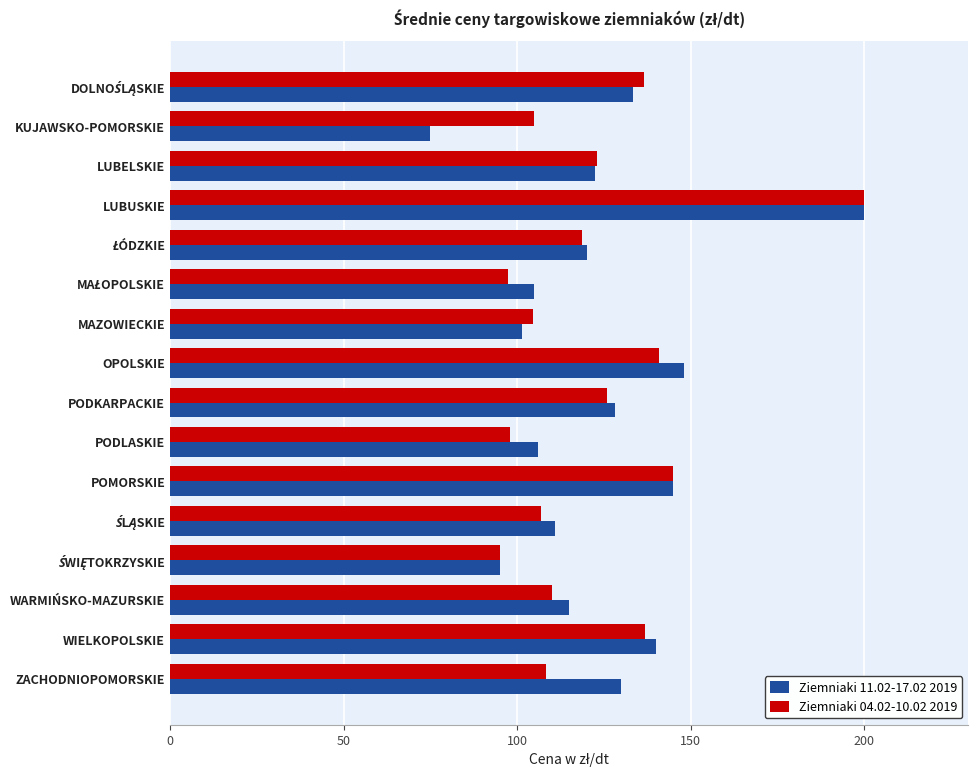

What is the average value of the Ziemniaki 11.02-17.02 2019 series?

123.5